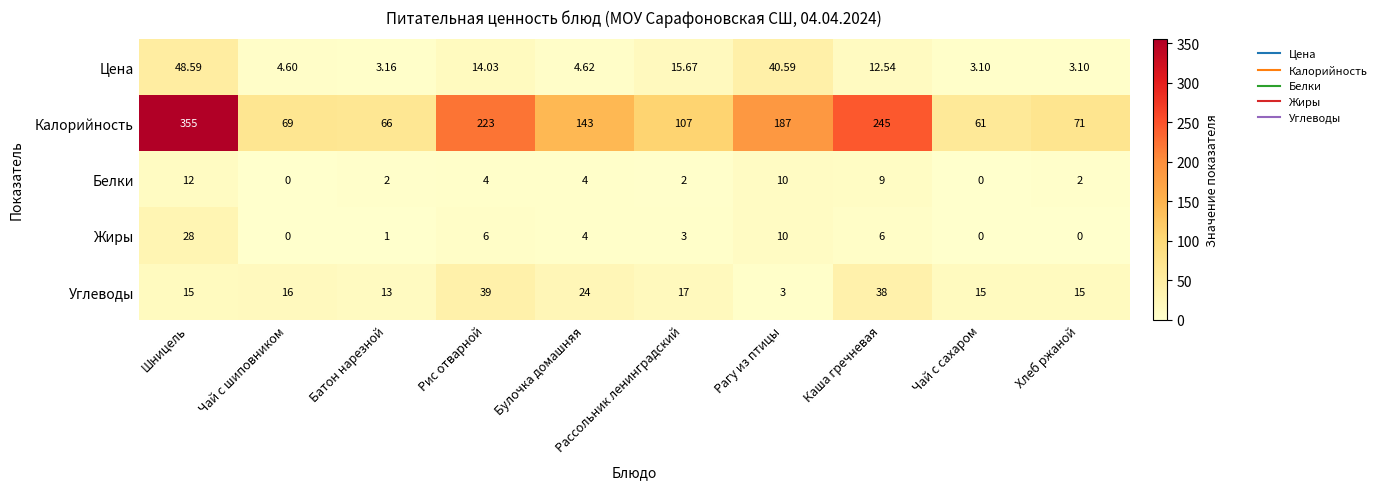

Is the value of Белки at Каша гречневая greater than the value of Жиры at Рагу из птицы?

No